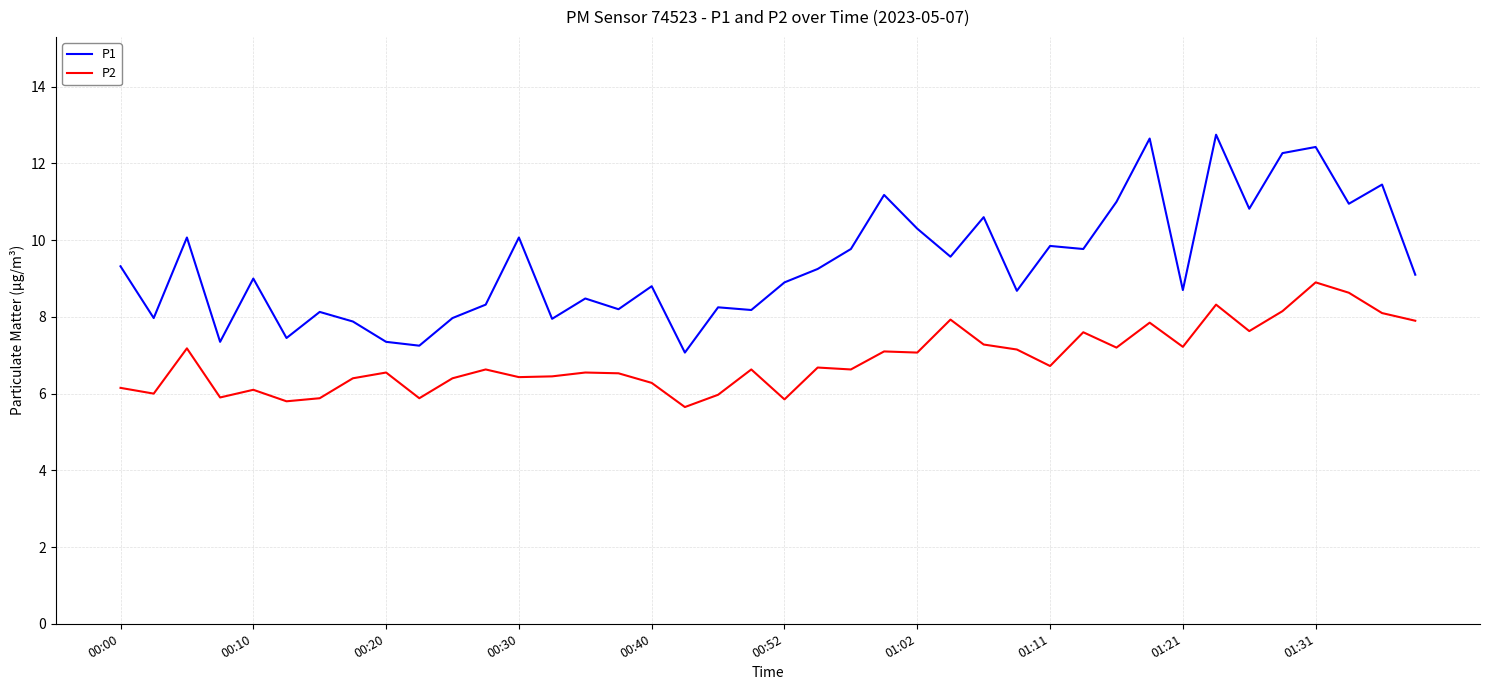

True or false: P1 and P2 cross at least once.

False